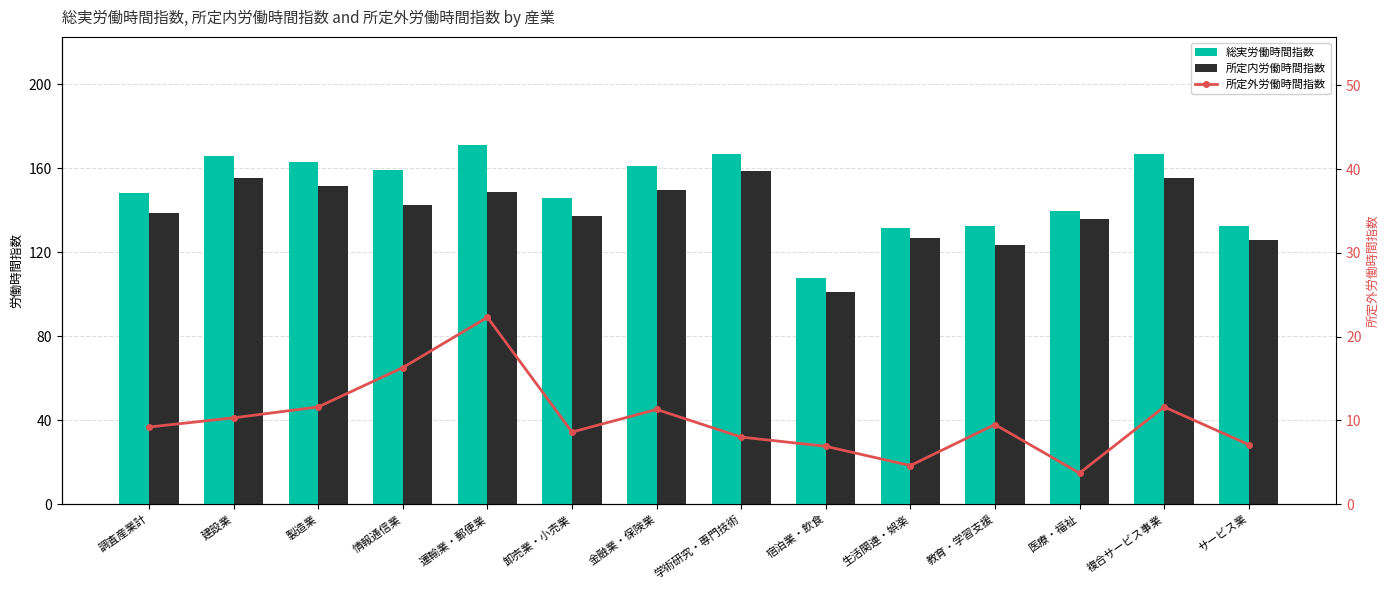

Which series changed the most between 生活関連・娯楽 and 複合サービス事業?

総実労働時間指数